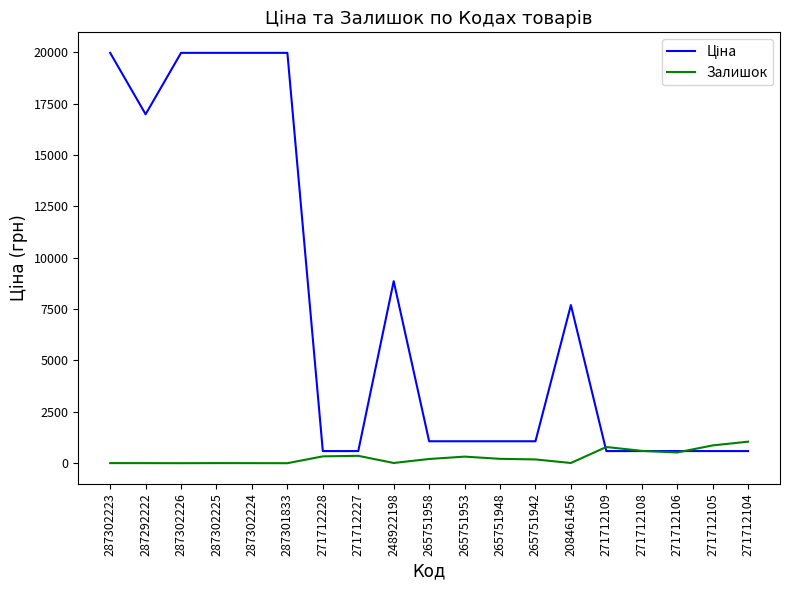

What is the greatest value displayed?

19964.2